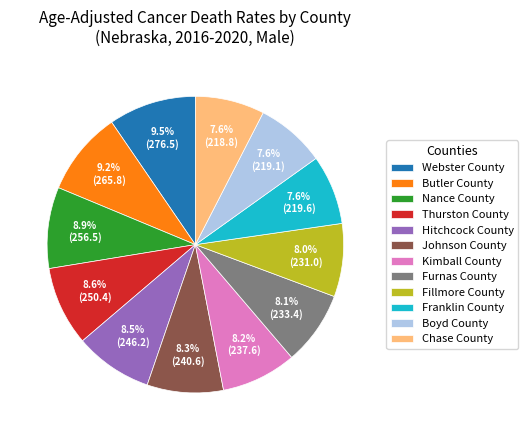

The Hitchcock County slice represents 19% of the pie. True or false?

False